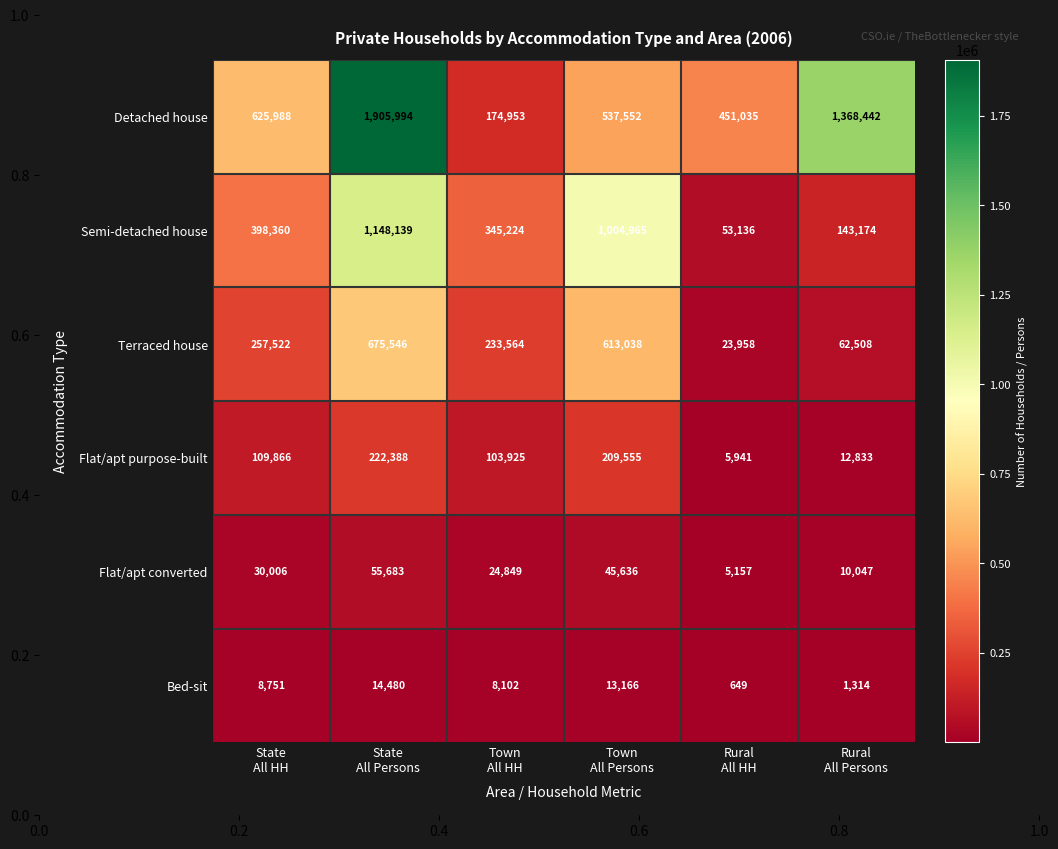

What is the spread (max minus min) of values at Town
All Persons?

991799